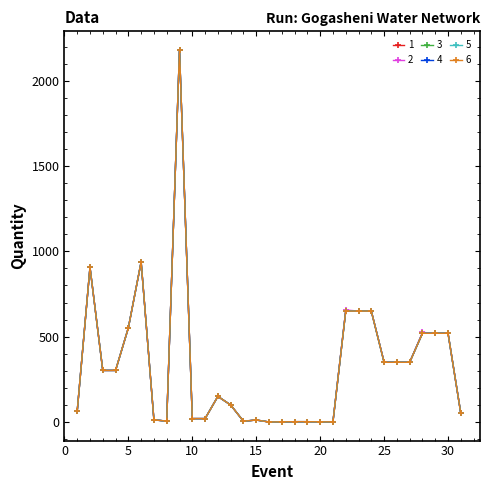

Which series has the largest total across all categories?

2